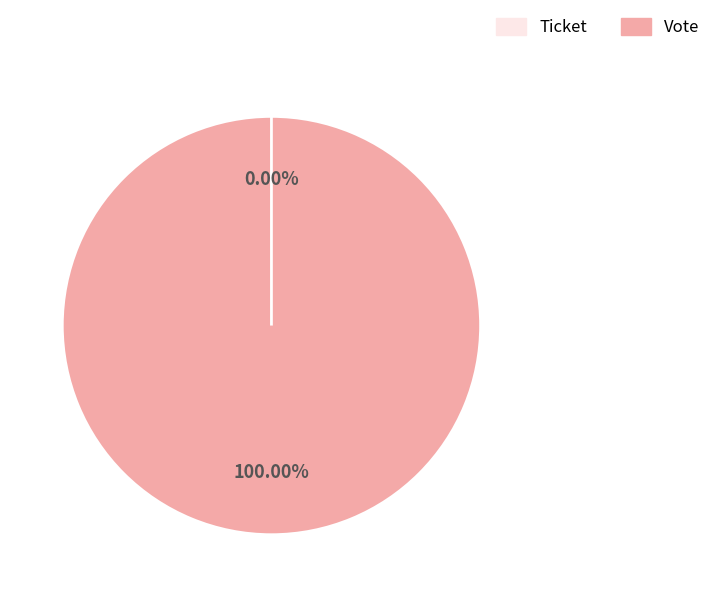

To the nearest percent, what portion does Vote represent?

100%